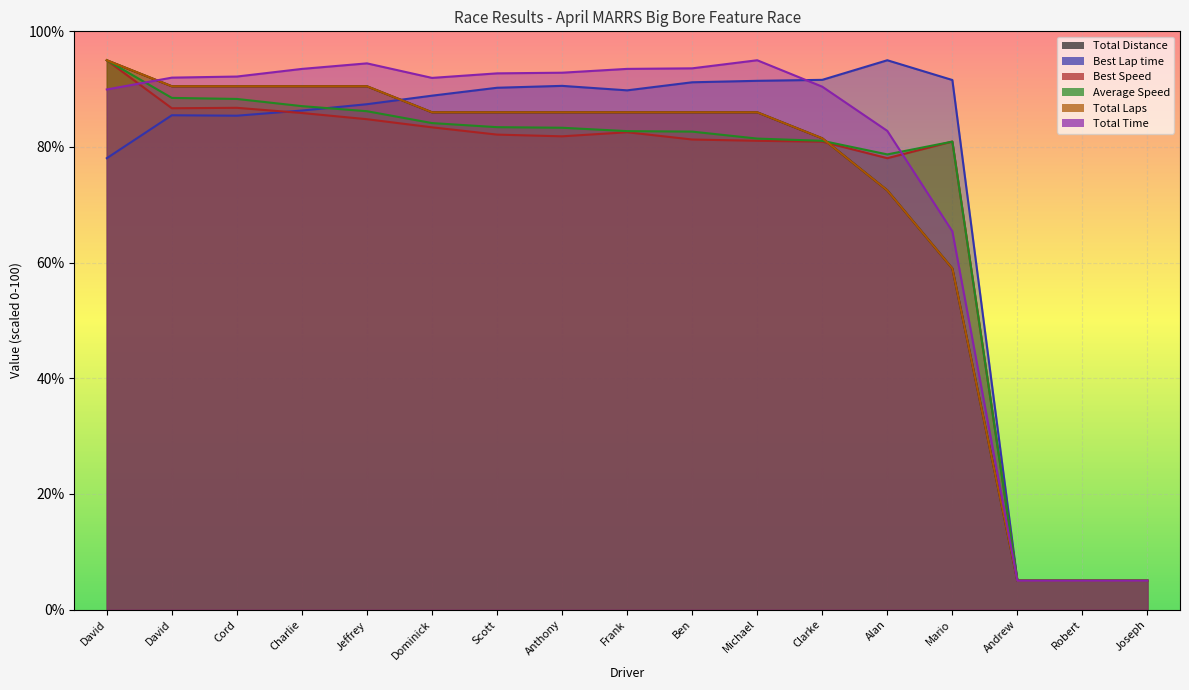

Which series has the largest total across all categories?

Total Time